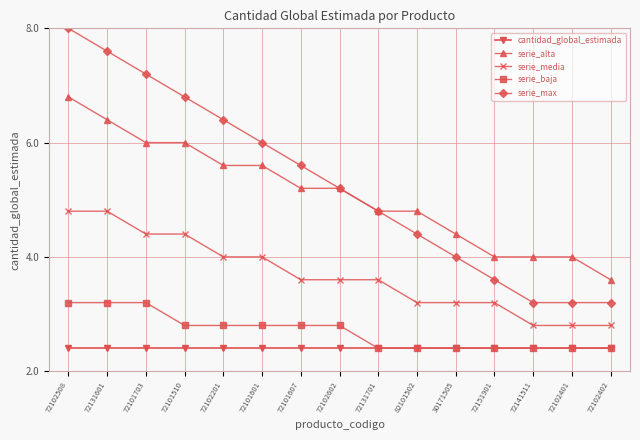

Reading right to left, what are all the values shown in this chart?

cantidad_global_estimada: 1	1	1	1	1	1	1	1	1	1	1	1	1	1	1
serie_alta: 4	5	5	5	6	7	7	8	8	9	9	10	10	11	12
serie_media: 2	2	2	3	3	3	4	4	4	5	5	6	6	7	7
serie_baja: 1	1	1	1	1	1	1	2	2	2	2	2	3	3	3
serie_max: 3	3	3	4	5	6	7	8	9	10	11	12	13	14	15